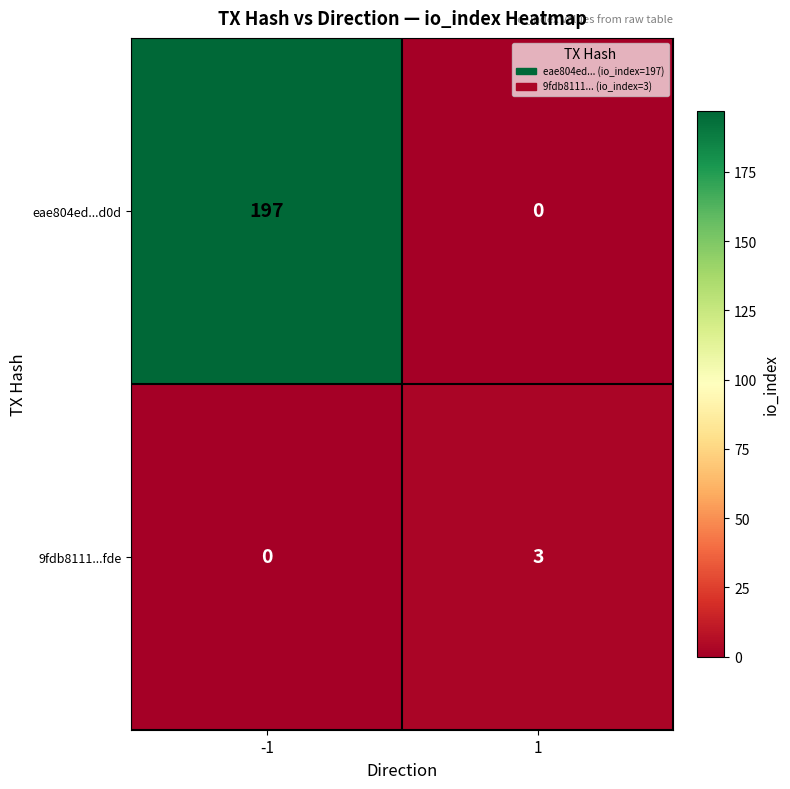

What is the sum of the 9fdb8111...fde values at 1 and -1?

3